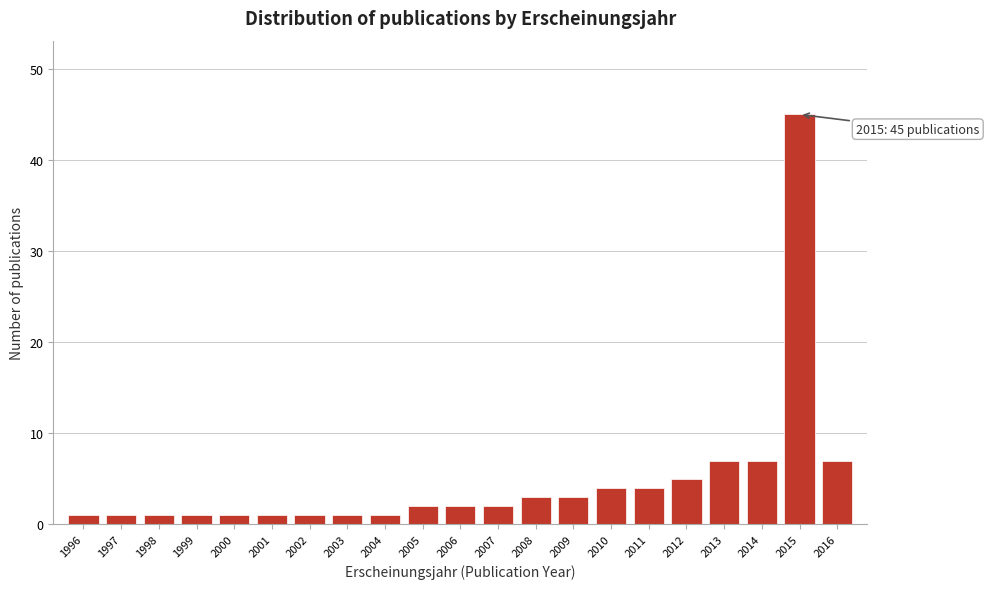

Reading left to right, list all the values displayed in this chart.

1	1	1	1	1	1	1	1	1	2	2	2	3	3	4	4	5	7	7	45	7